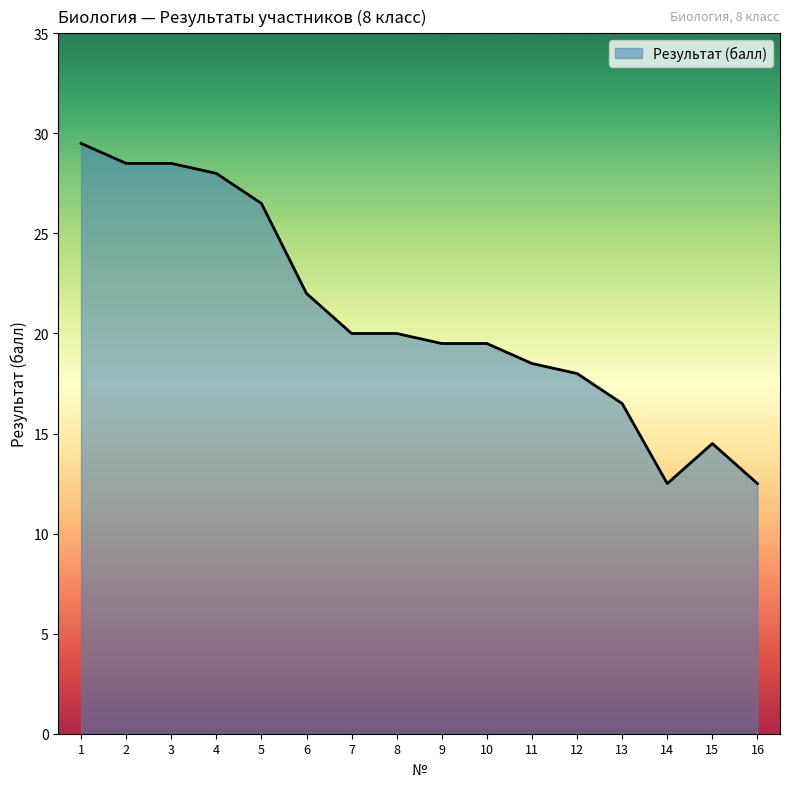

What is the ratio of the value at 16 to the value at 15?

0.9